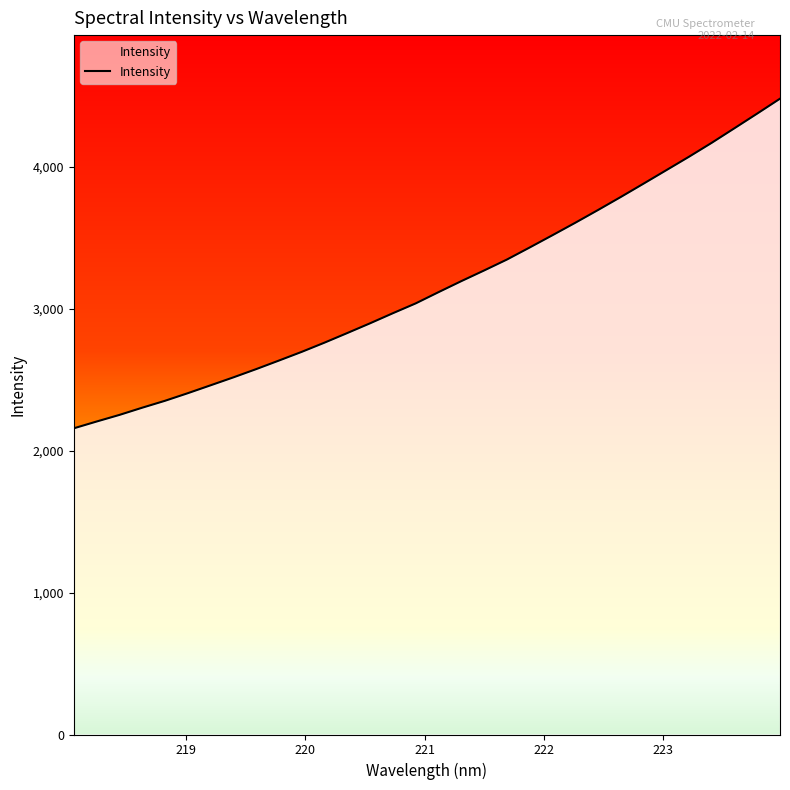

How many lines are shown in the chart?

1